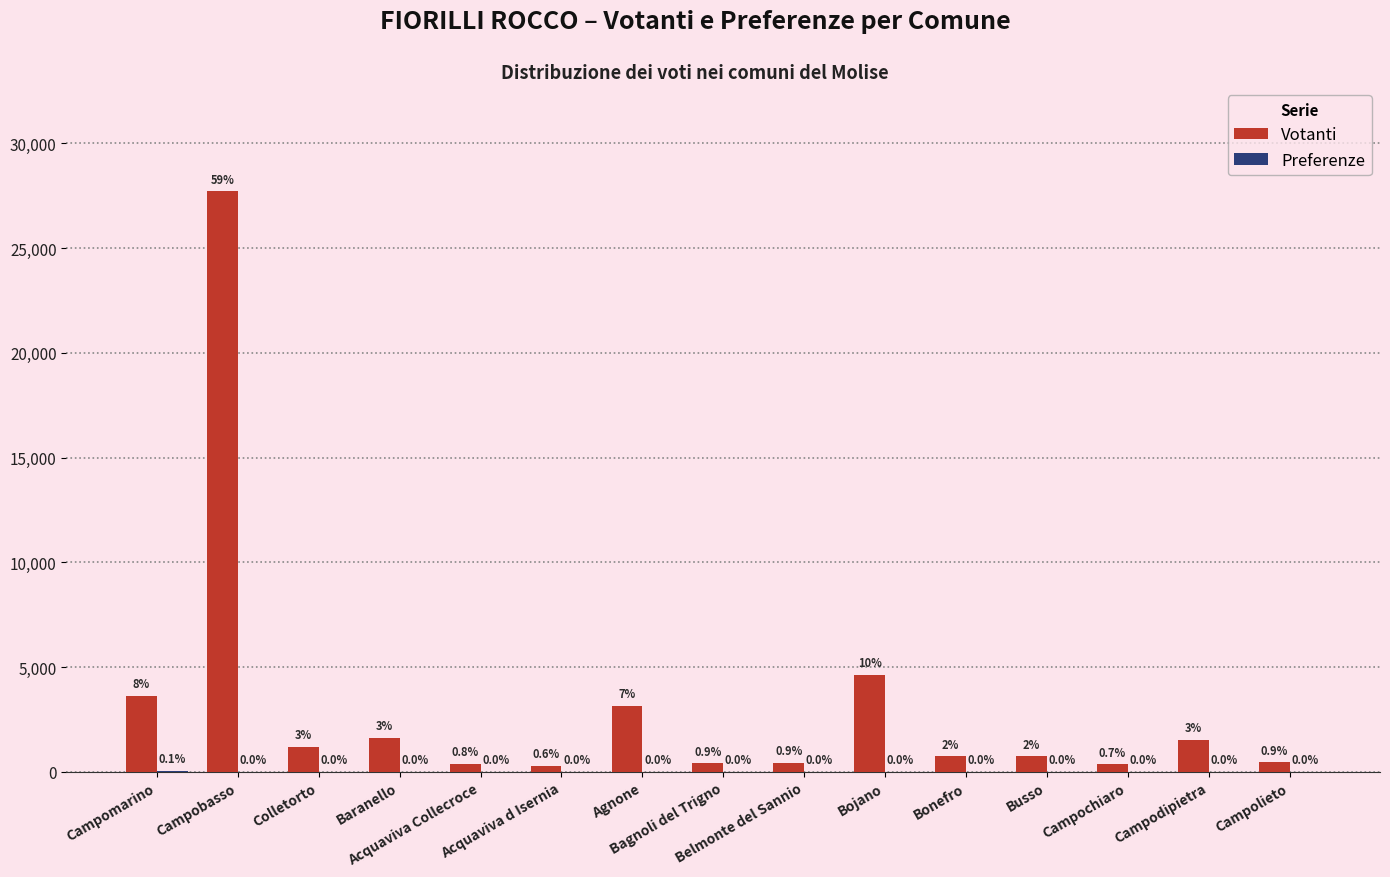

Which series has the largest range (max minus min)?

Votanti